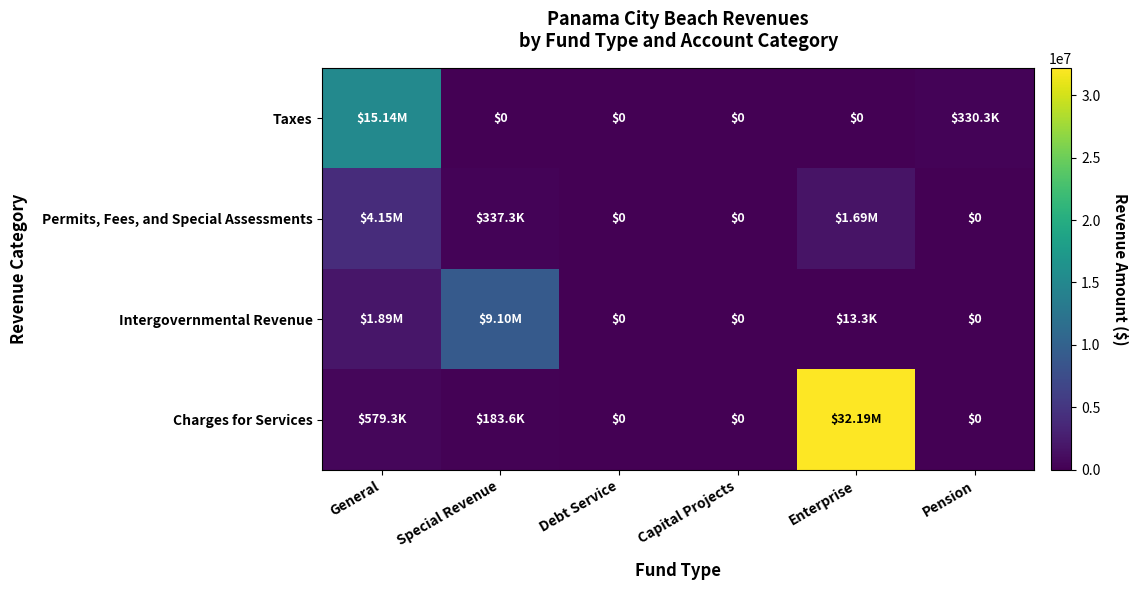

The Intergovernmental Revenue series shows -4183064 at Pension. True or false?

False